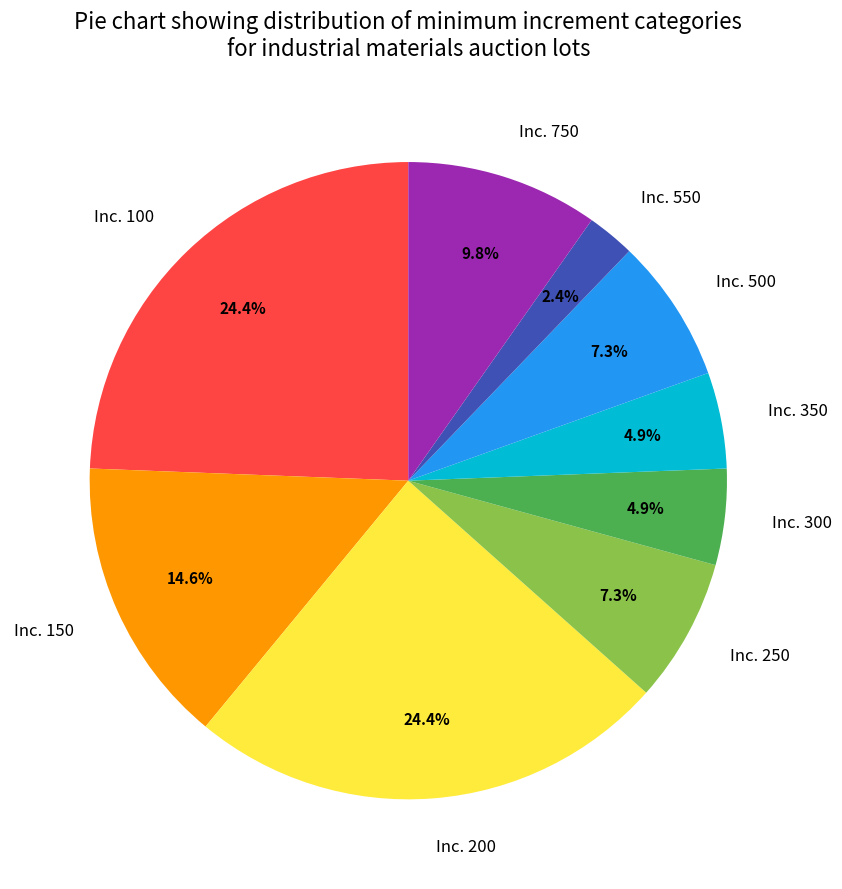

Does any single category account for the majority?

No